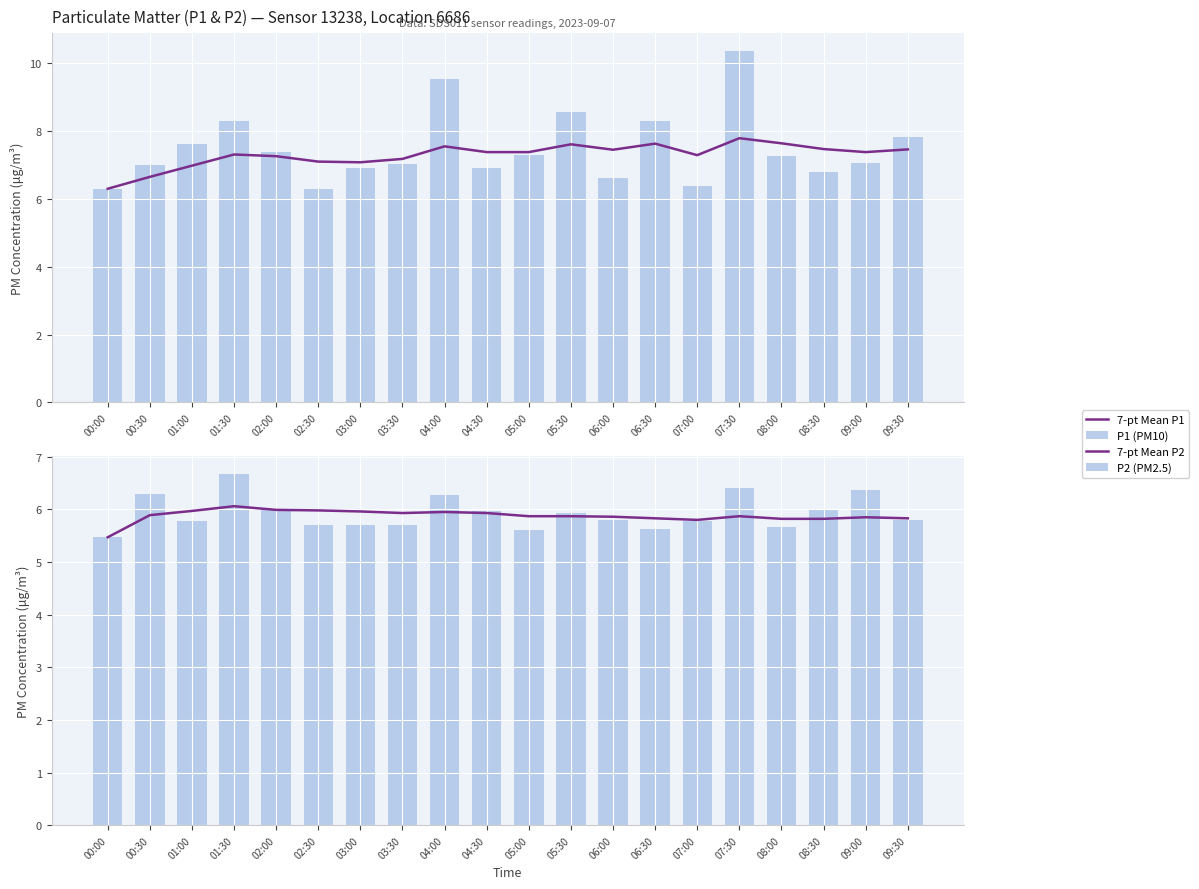

Which category has the highest value across all series?

07:30